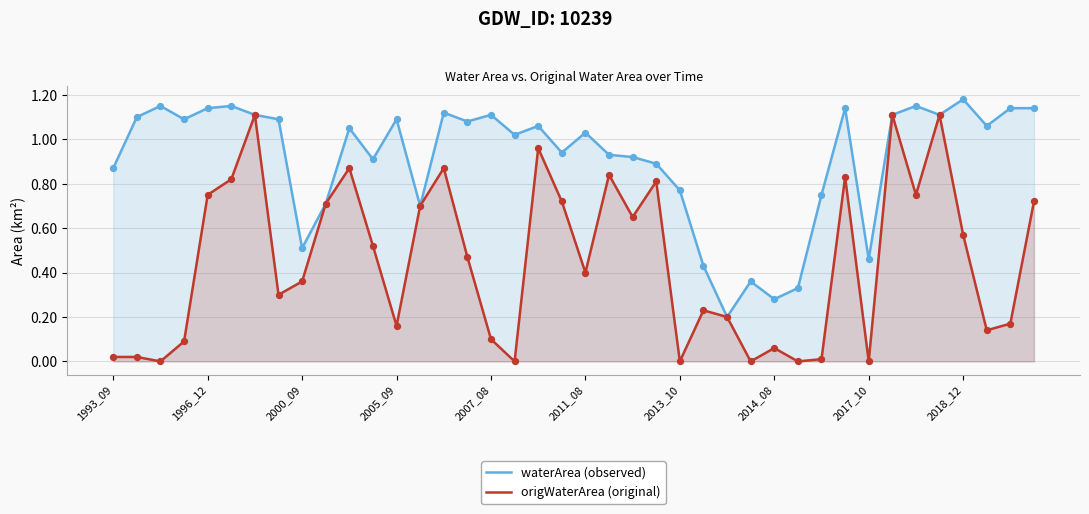

At how many categories does at least one series exceed 1?

23